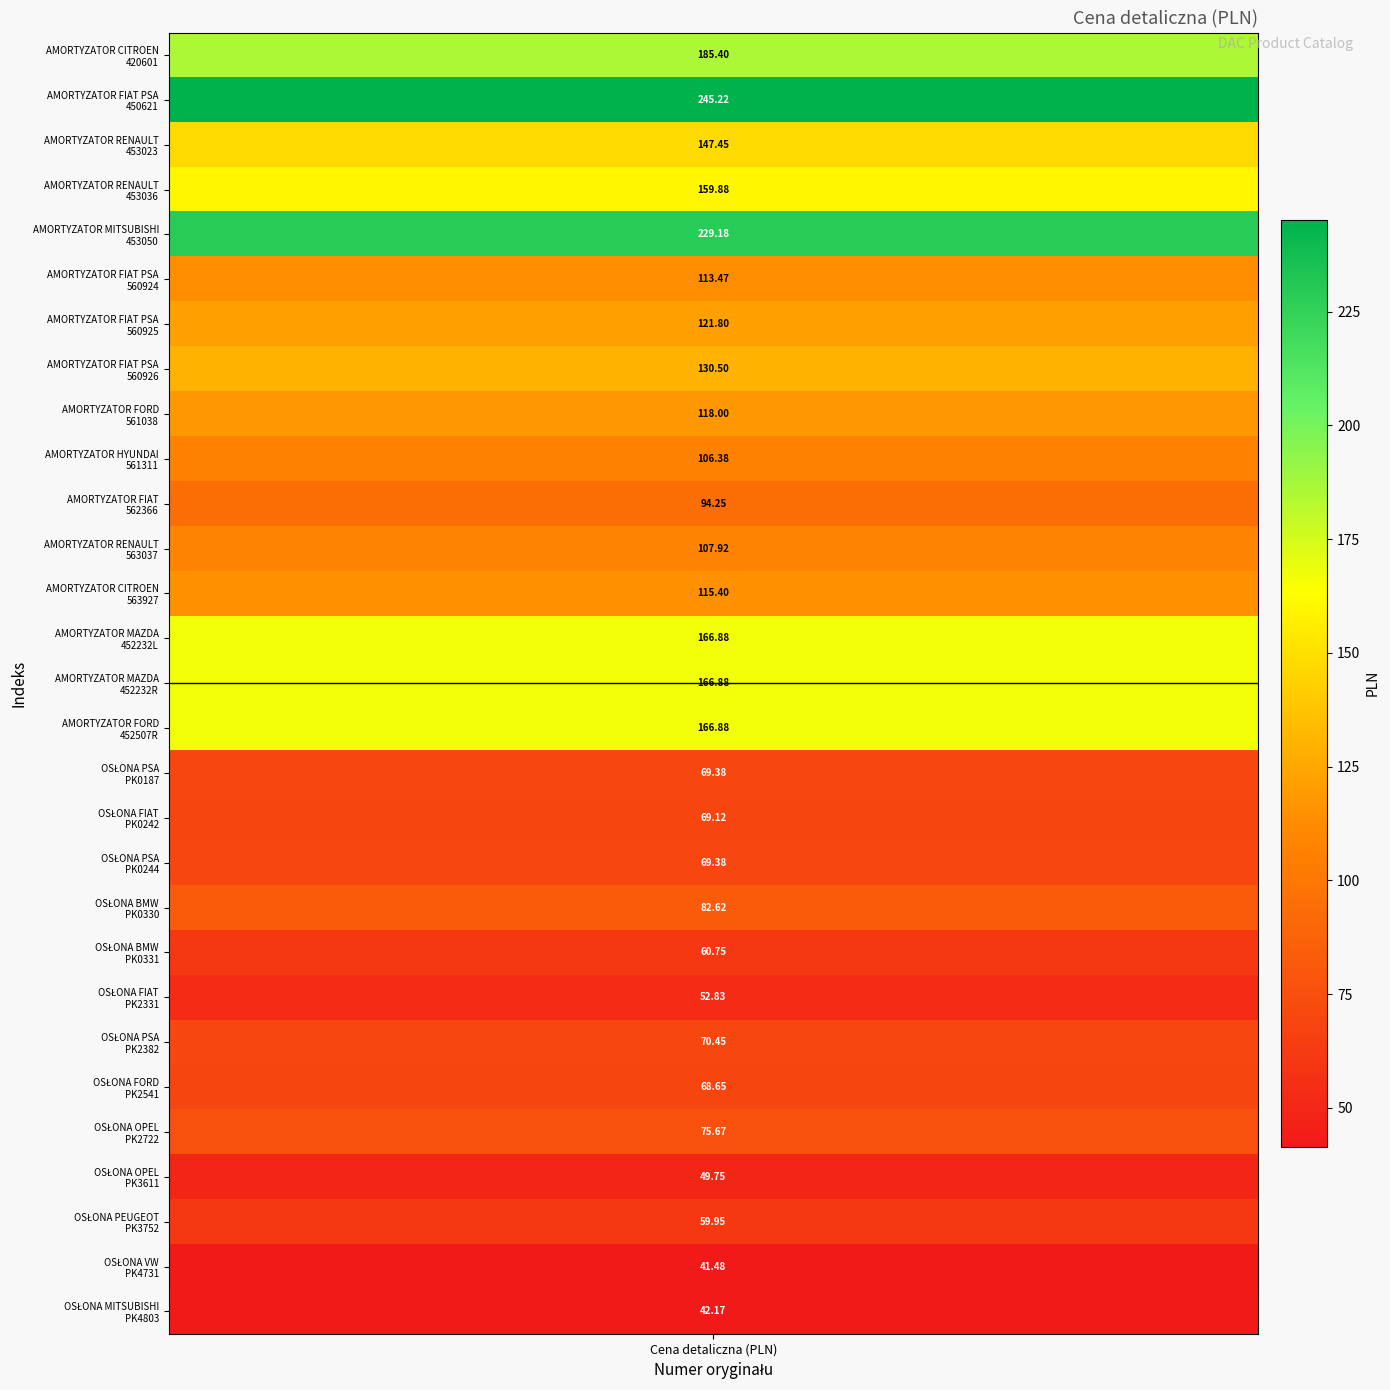

Reading right to left, transcribe all the data shown in this chart.

PK4803=42.2	PK4731=41.5	PK3752=60.0	PK3611=49.8	PK2722=75.7	PK2541=68.7	PK2382=70.5	PK2331=52.8	PK0331=60.8	PK0330=82.6	PK0244=69.4	PK0242=69.1	PK0187=69.4	452507R=166.9	452232R=166.9	452232L=166.9	563927=115.4	563037=107.9	562366=94.2	561311=106.4	561038=118.0	560926=130.5	560925=121.8	560924=113.5	453050=229.2	453036=159.9	453023=147.4	450621=245.2	420601=185.4